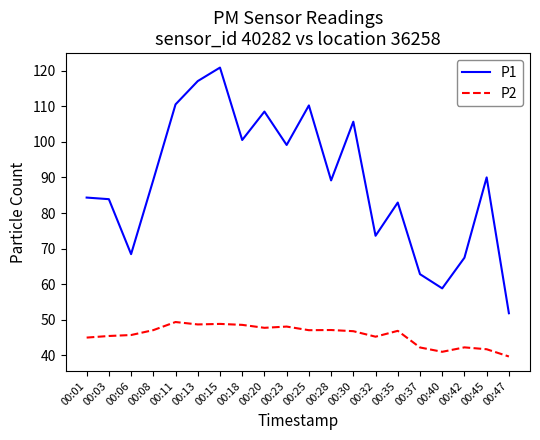

The value of P2 at 00:42 is 42.2. True or false?

True